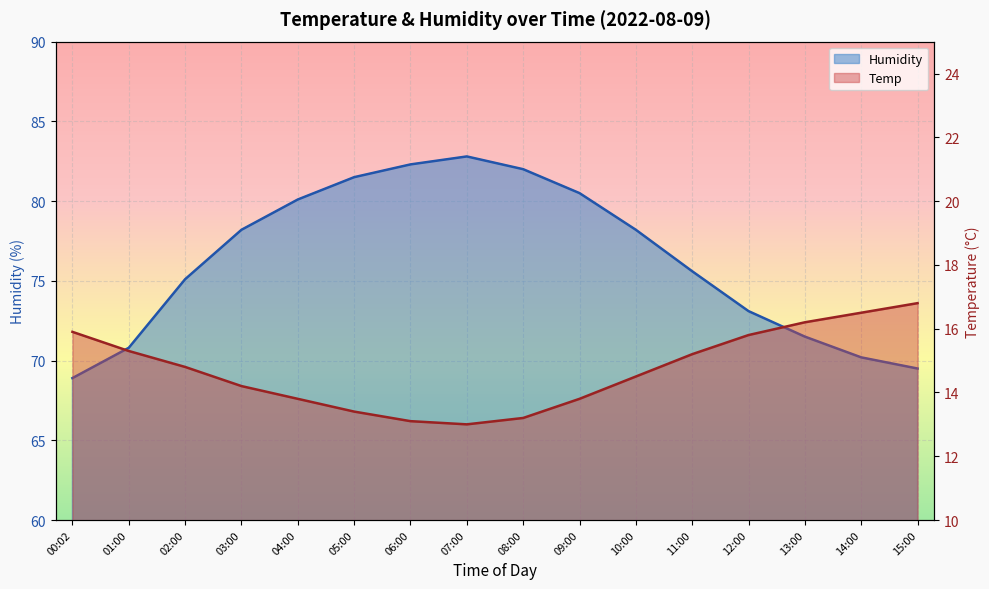

Does the chart display data point markers on the line(s)?

No